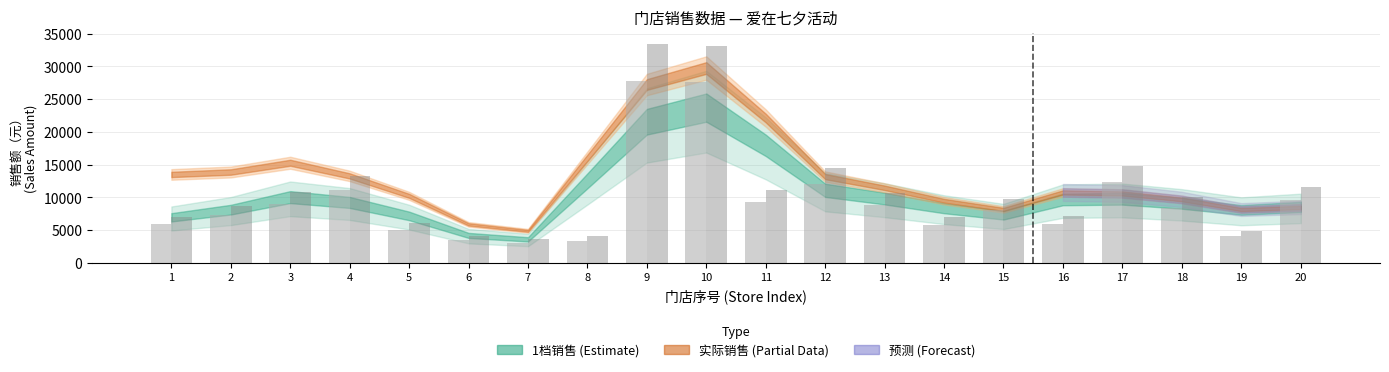

Reading right to left, transcribe all the data shown in this chart.

1档销售: 9607.7	4111.6	8362.0	12376.8	5983.9	8075.1	5828.4	8873.4	12121.0	9256.3	27599.4	27815.4	3384.2	2992.3	3458.0	5028.8	11109.8	9061.6	7249.8	5879.0
2档销售: 11529.2	4933.9	10034.4	14852.2	7180.6	9690.1	6994.1	10648.0	14545.2	11107.5	33119.3	33378.4	4061.0	3590.8	4149.6	6034.6	13331.7	10873.9	8699.8	7054.8